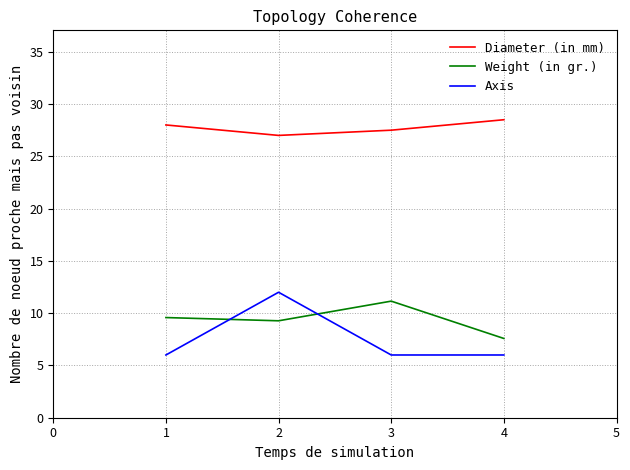

What is the difference between the highest and lowest values at 1?

22.0